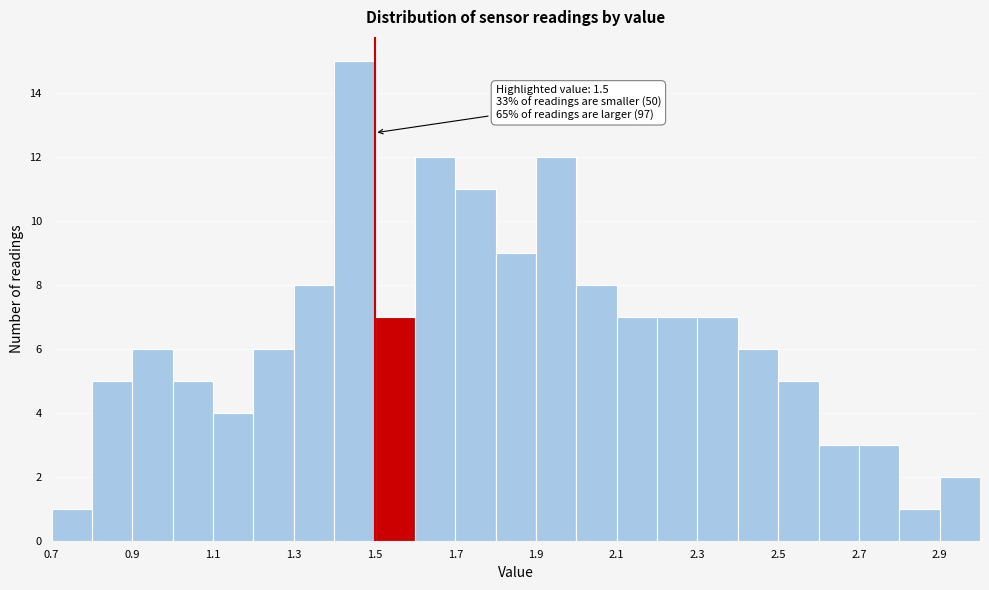

Over which range of the x-axis is the bar tallest?

1.4 to 1.5